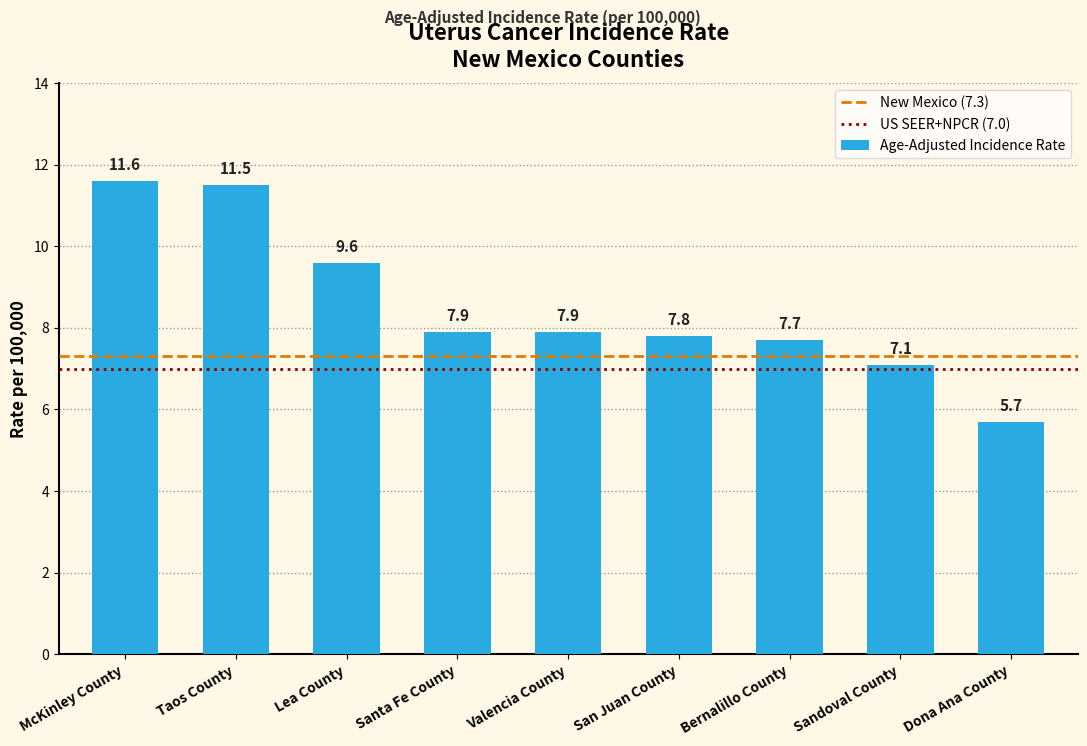

What is the change in value from Valencia County to Bernalillo County?

-0.2